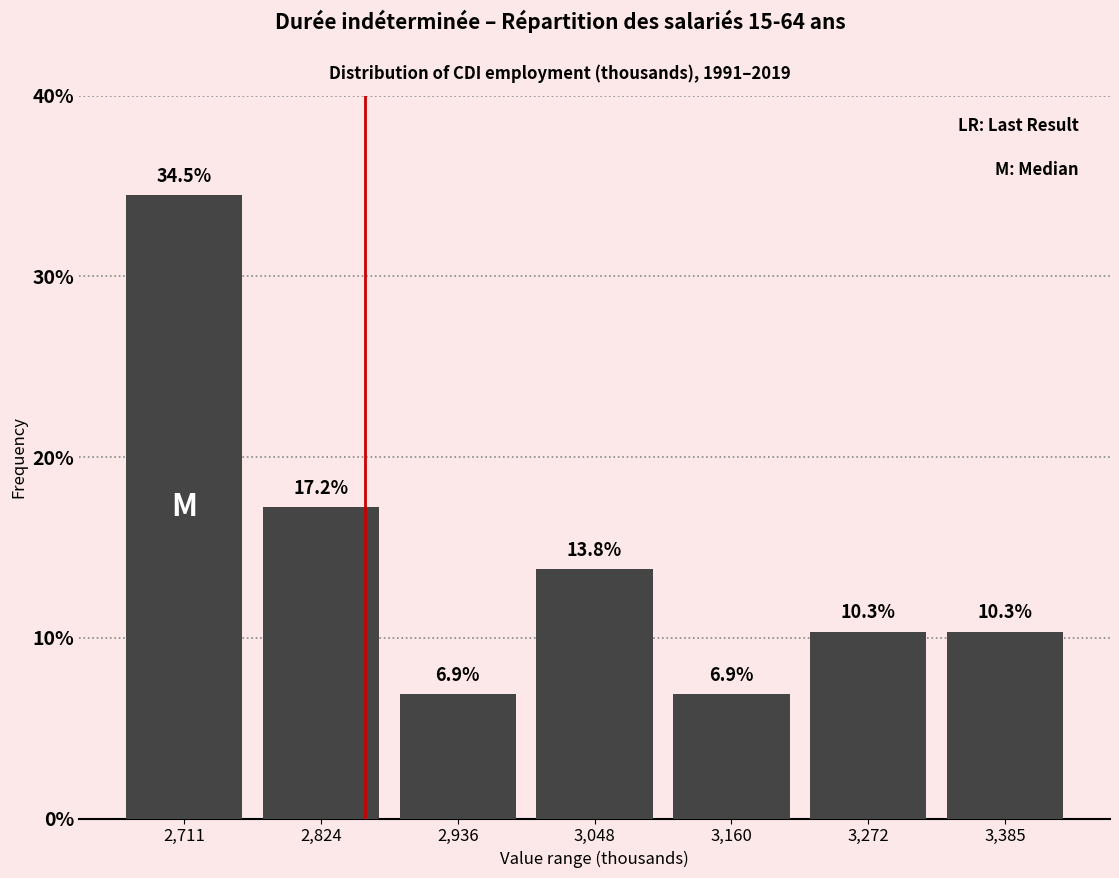

Reading left to right, transcribe this chart: for each bar, give the range it covers on the x-axis and its height. The bar edges are not printed on the chart, so give them approximately, as read against the axis.

2660 to 2760: 34.5
2760 to 2880: 17.2
2880 to 3000: 6.9
3000 to 3100: 13.8
3100 to 3220: 6.9
3220 to 3320: 10.3
3320 to 3440: 10.3